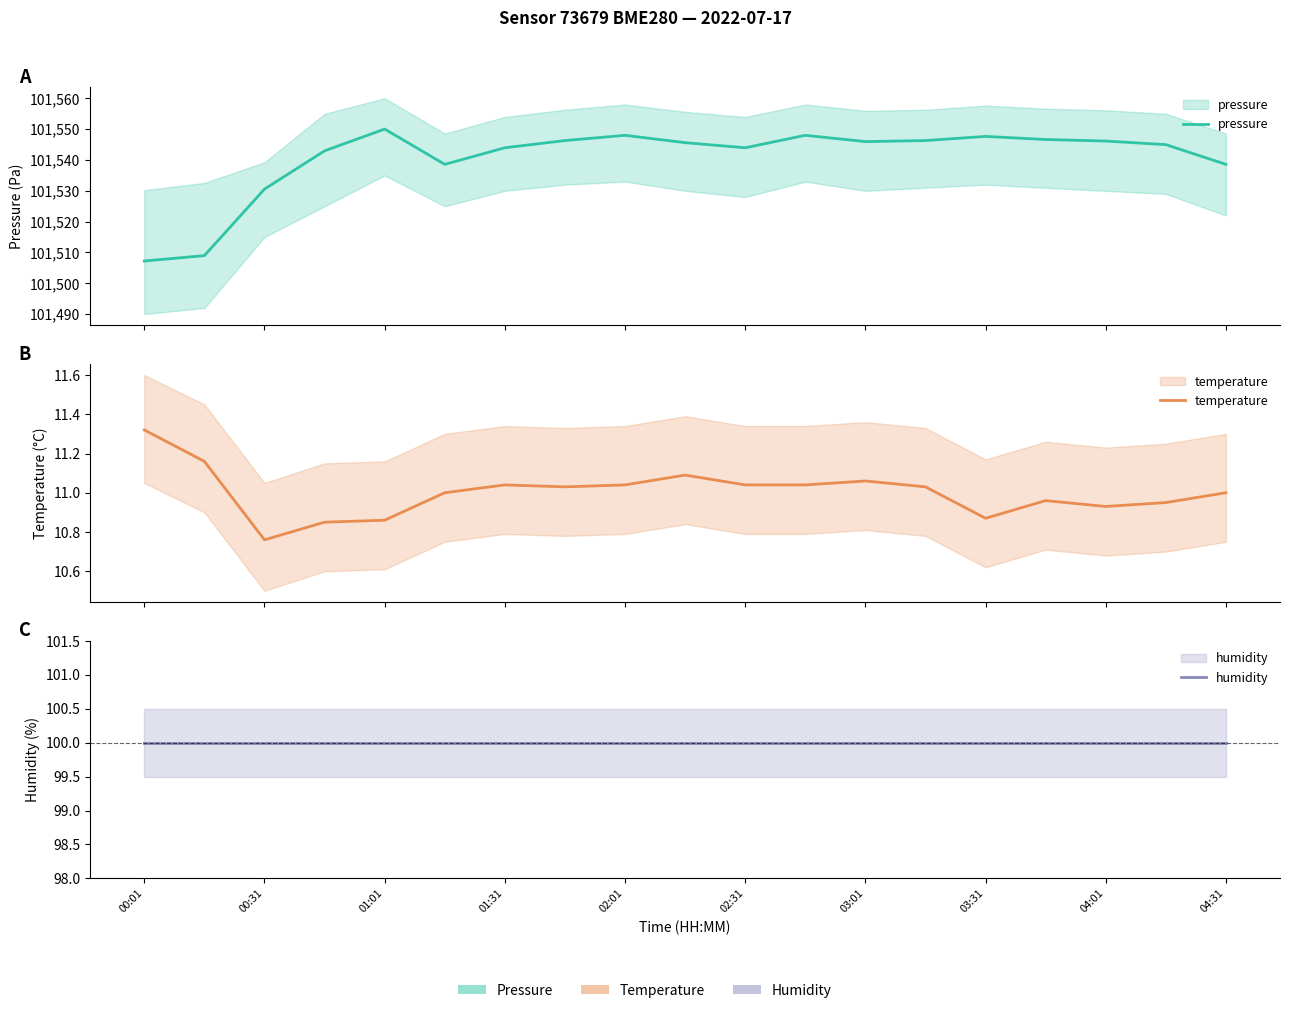

What is the value of the humidity point at the 14th from the left?

100.0